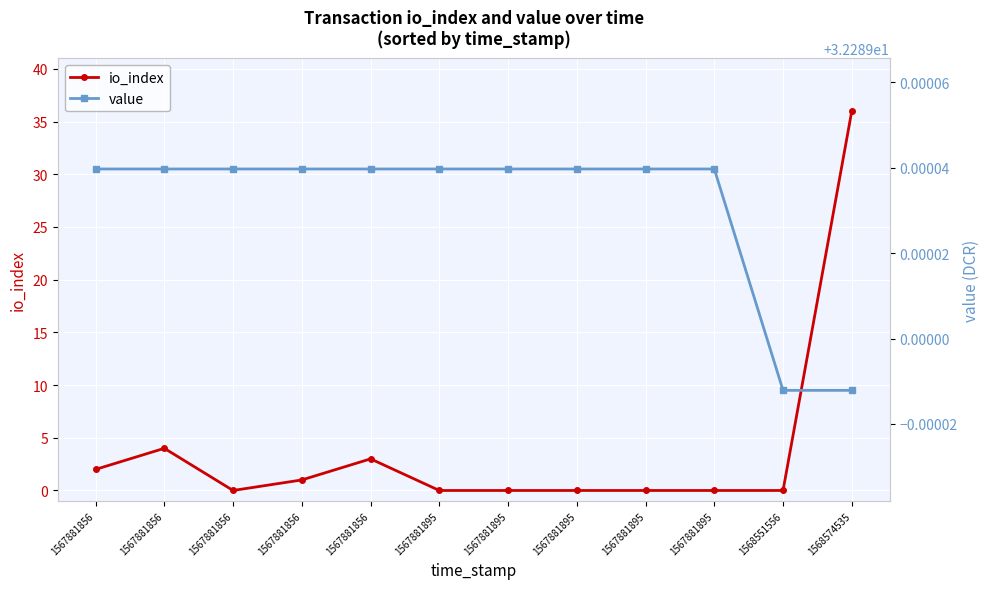

Reading left to right, list all the values displayed in this chart.

io_index: 2.0	4.0	0.0	1.0	3.0	0.0	0.0	0.0	0.0	0.0	0.0	36.0
value: 32.3	32.3	32.3	32.3	32.3	32.3	32.3	32.3	32.3	32.3	32.3	32.3